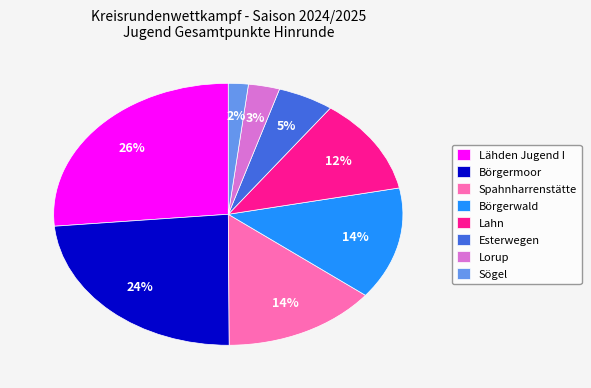

To the nearest percent, what is the difference between the Sögel and Esterwegen slice percentages?

3%